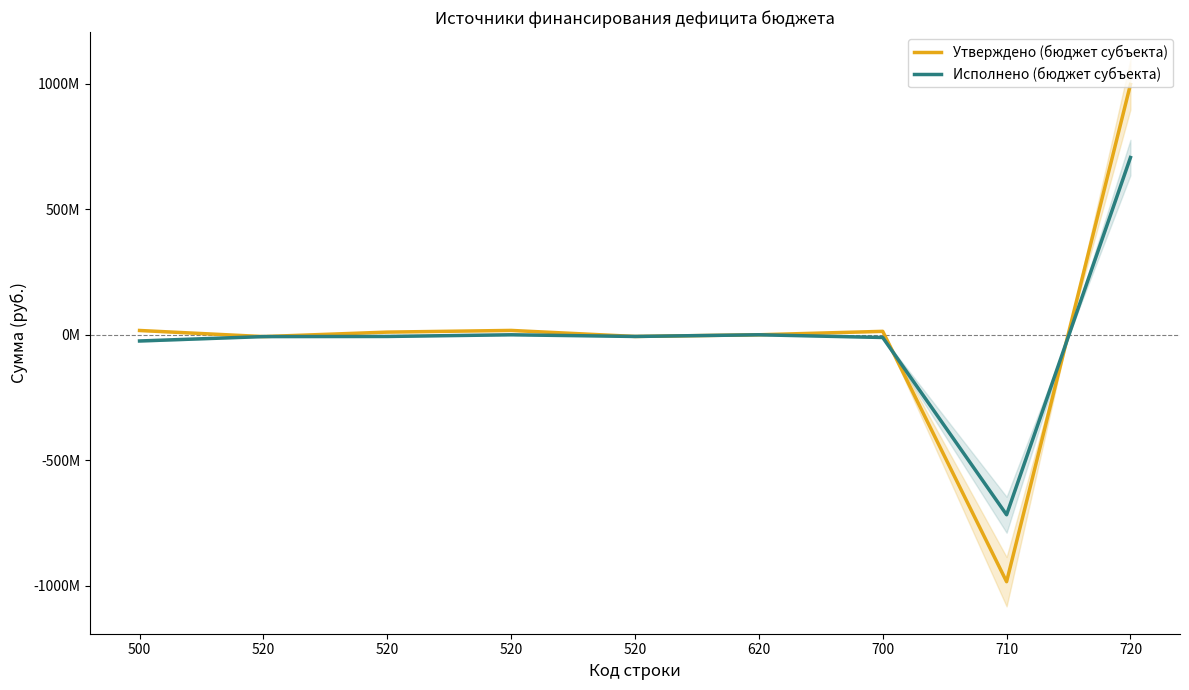

Does the chart have visible grid lines?

No